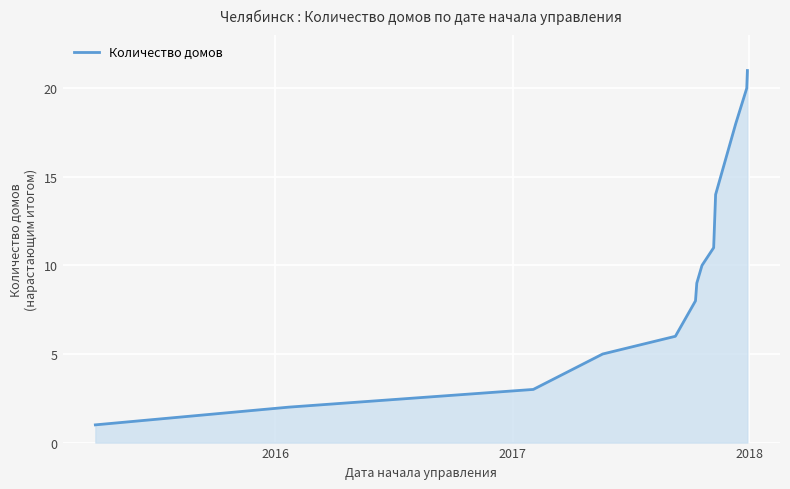

What is the difference between the second highest and second lowest values?

18